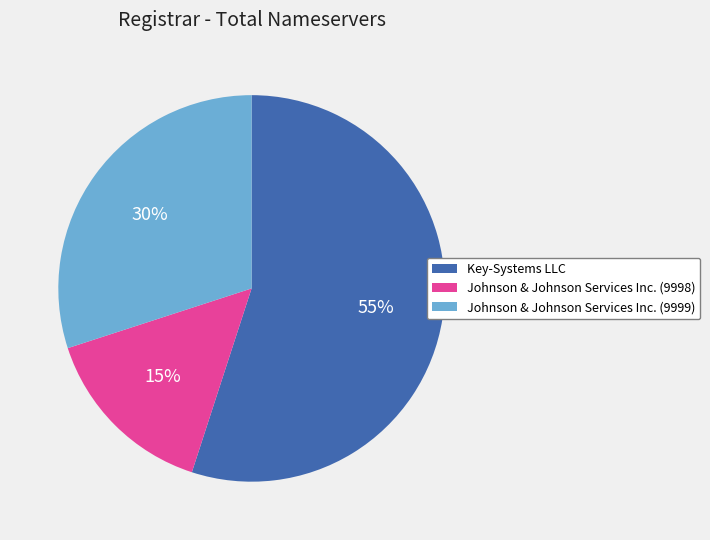

Which slice is the smallest?

Johnson & Johnson Services Inc. (9998)